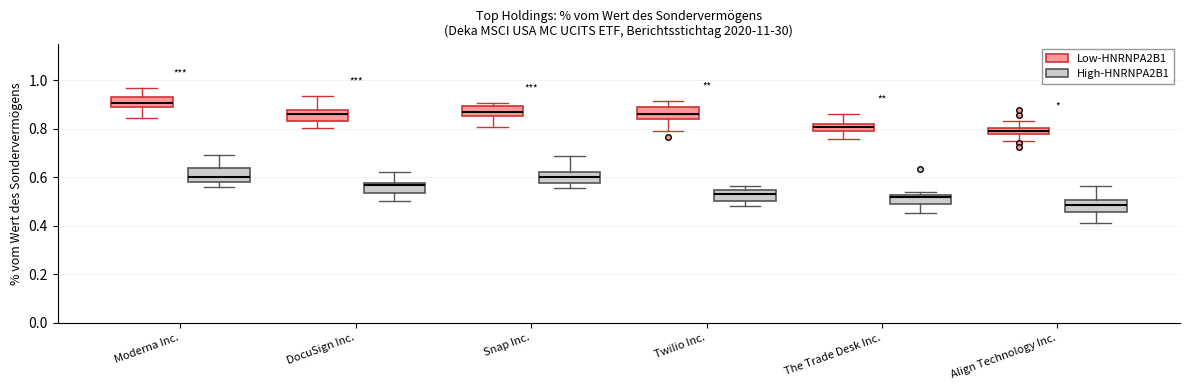

Where does the upper whisker of the box for The Trade Desk Inc. (Low-HNRNPA2B1) end on the y-axis? The values are not printed on the chart, so give them approximately, as read against the axis.

0.86